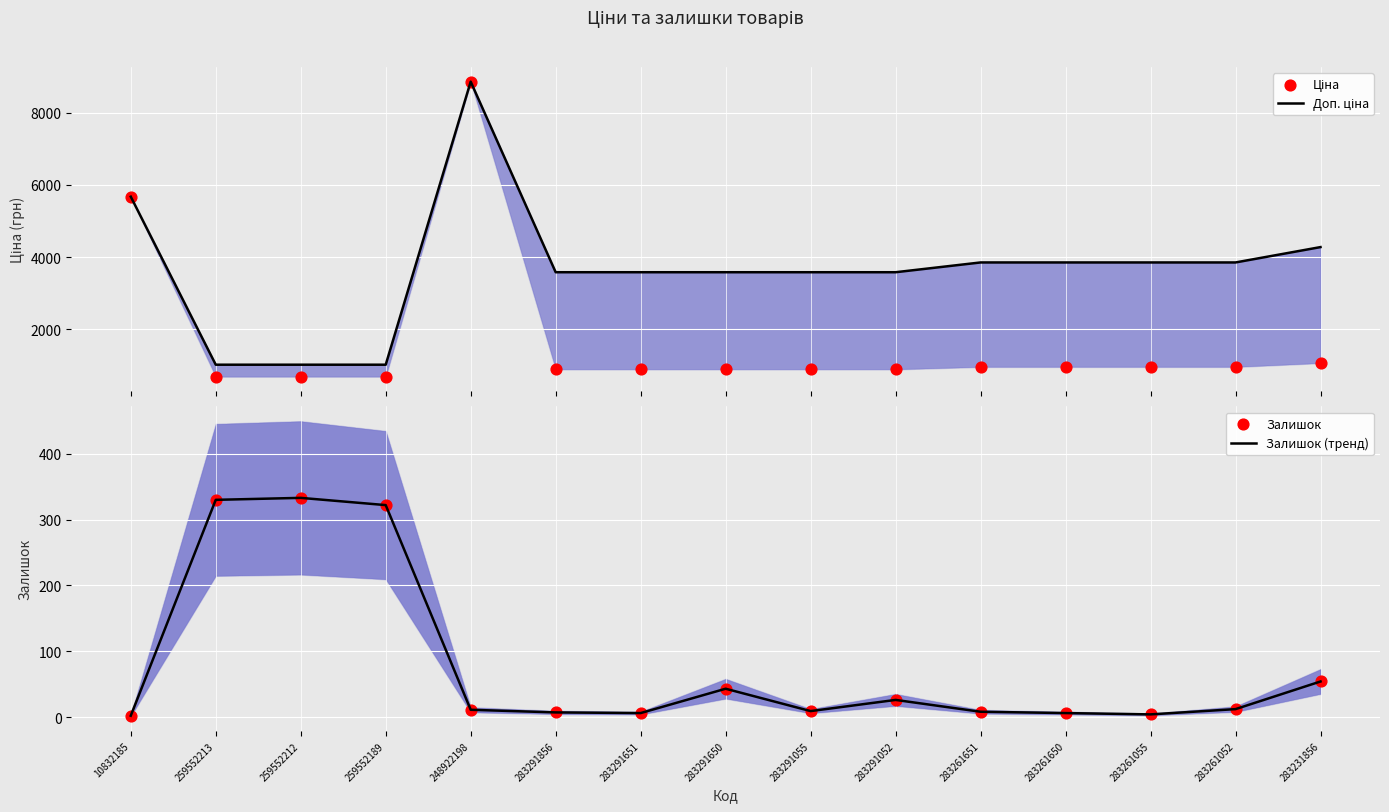

Which series reaches the minimum Y coordinate?

Залишок (тренд)